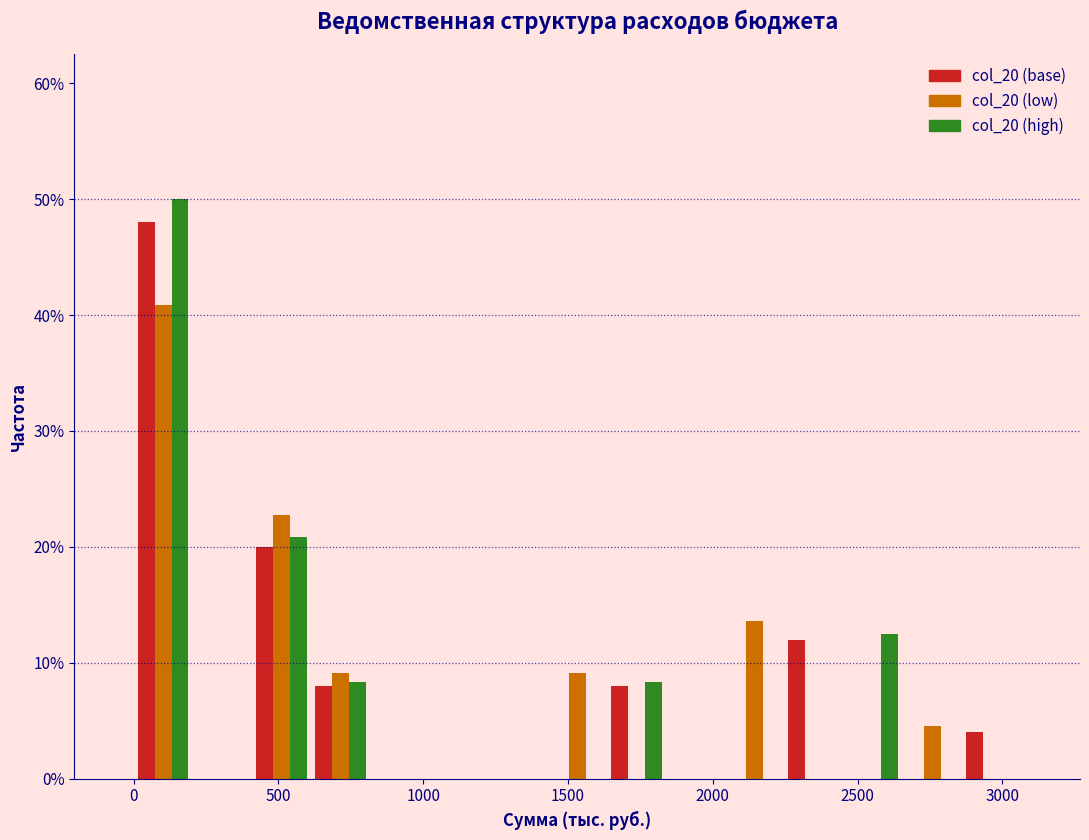

Reading left to right, list every range on the x-axis with the height of the bar of each series over it. Neither the bar edges nor the heights are printed on the chart, so give them approximately, as read against the axes.

0 to 200: col_20 (base)=48	col_20 (low)=41	col_20 (high)=50
200 to 400: col_20 (base)=0	col_20 (low)=0	col_20 (high)=0
400 to 600: col_20 (base)=20	col_20 (low)=23	col_20 (high)=21
600 to 800: col_20 (base)=8	col_20 (low)=9	col_20 (high)=8
800 to 1000: col_20 (base)=0	col_20 (low)=0	col_20 (high)=0
1000 to 1250: col_20 (base)=0	col_20 (low)=0	col_20 (high)=0
1250 to 1450: col_20 (base)=0	col_20 (low)=0	col_20 (high)=0
1450 to 1650: col_20 (base)=0	col_20 (low)=9	col_20 (high)=0
1650 to 1850: col_20 (base)=8	col_20 (low)=0	col_20 (high)=8
1850 to 2050: col_20 (base)=0	col_20 (low)=0	col_20 (high)=0
2050 to 2250: col_20 (base)=0	col_20 (low)=14	col_20 (high)=0
2250 to 2450: col_20 (base)=12	col_20 (low)=0	col_20 (high)=0
2450 to 2650: col_20 (base)=0	col_20 (low)=0	col_20 (high)=13
2650 to 2850: col_20 (base)=0	col_20 (low)=5	col_20 (high)=0
2850 to 3050: col_20 (base)=4	col_20 (low)=0	col_20 (high)=0